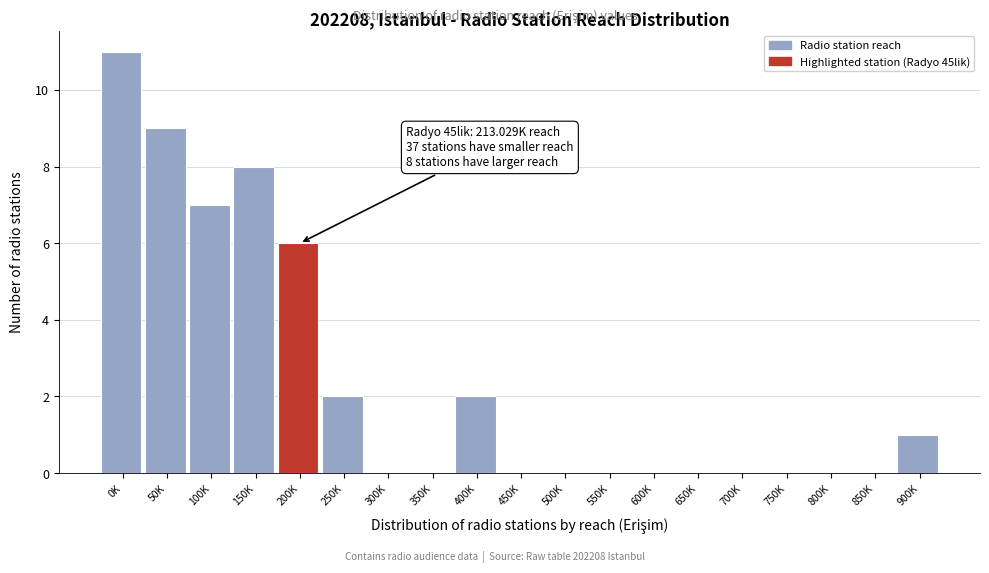

Reading left to right, list all the values displayed in this chart.

0K=11	50K=9	100K=7	150K=8	200K=6	250K=2	300K=0	350K=0	400K=2	450K=0	500K=0	550K=0	600K=0	650K=0	700K=0	750K=0	800K=0	850K=0	900K=1